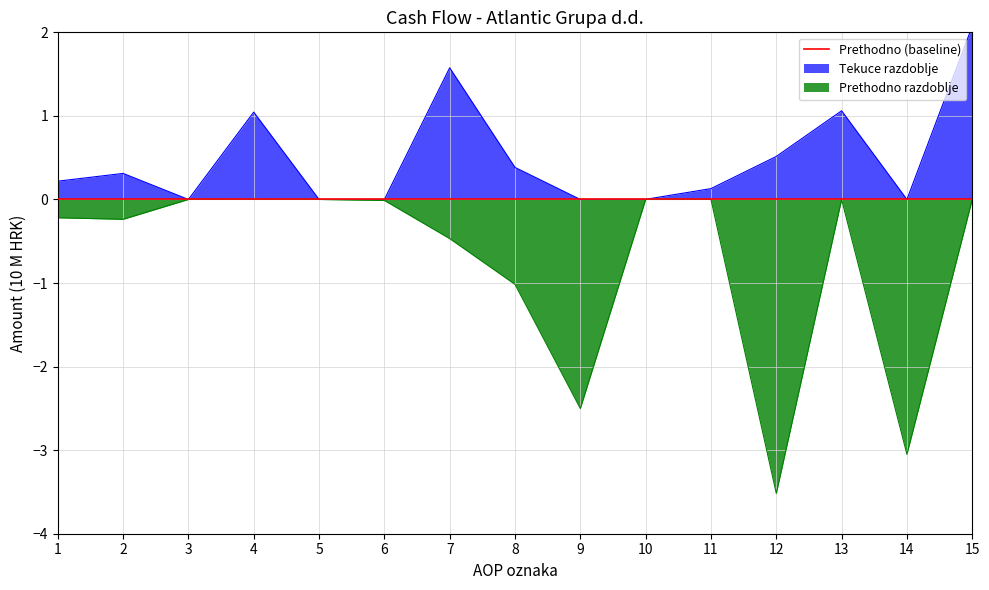

How many data points does each series have?

15